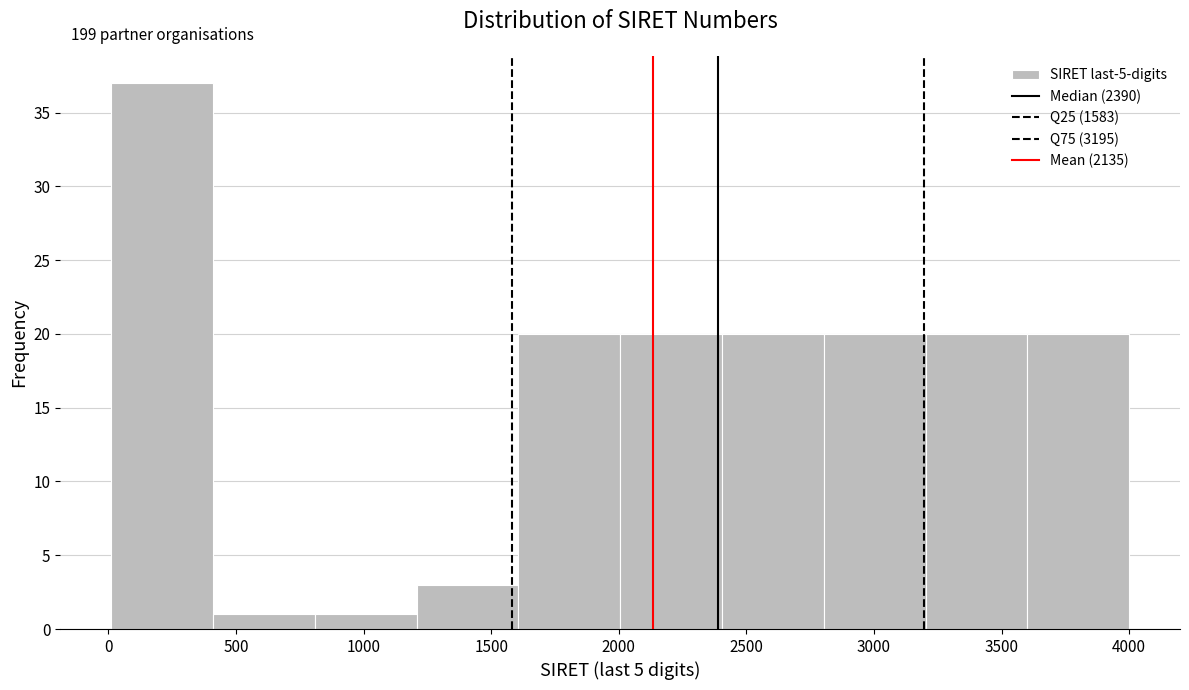

Over which range of the x-axis is the bar tallest?

0 to 400